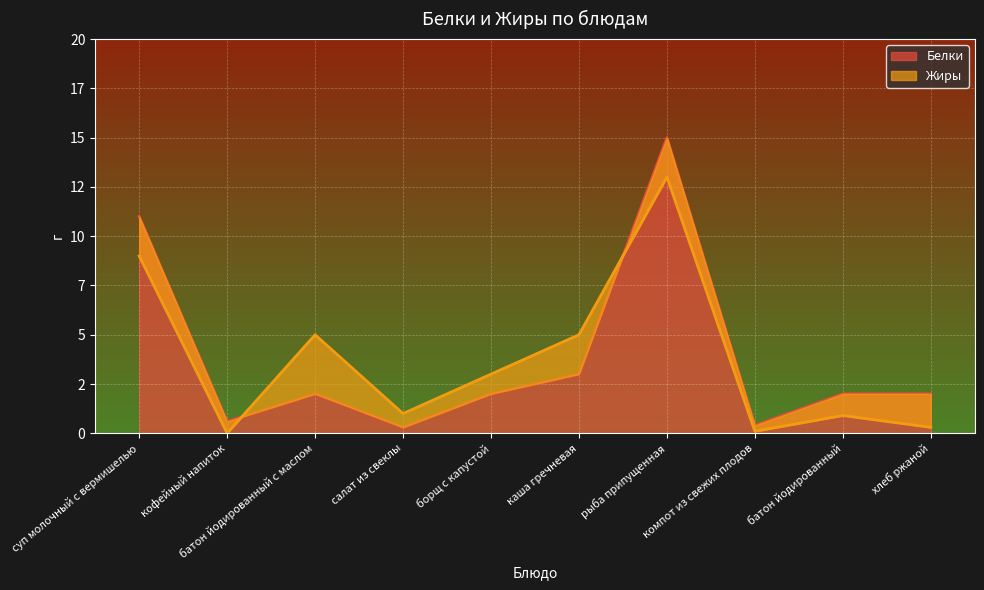

Is it true that Белки equals 2.6 at батон йодированный с маслом?

False